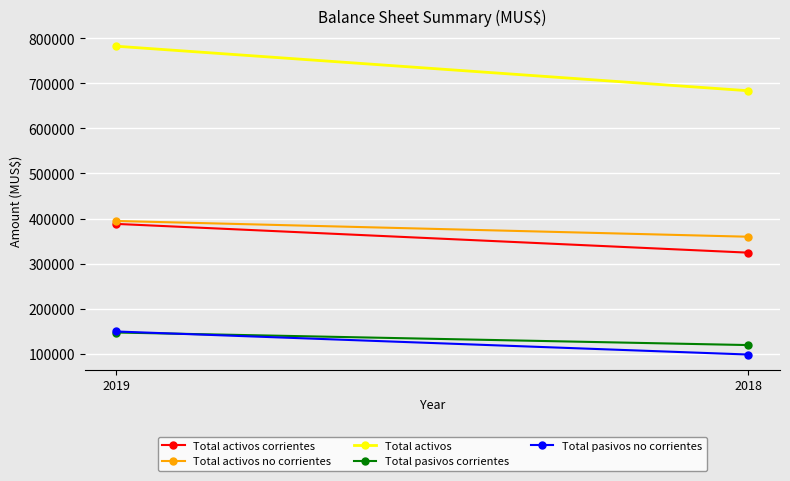

Which category has the highest value across all series?

2019